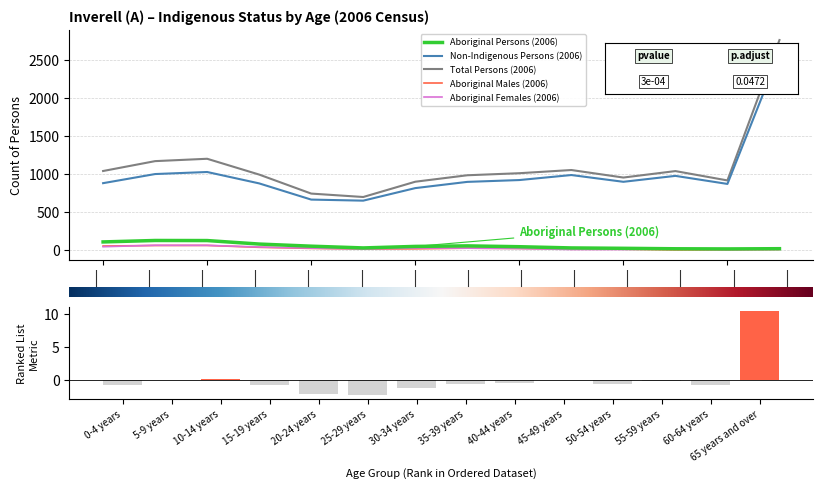

Which category has the highest value in the Total Persons (2006) series?

65 years and over